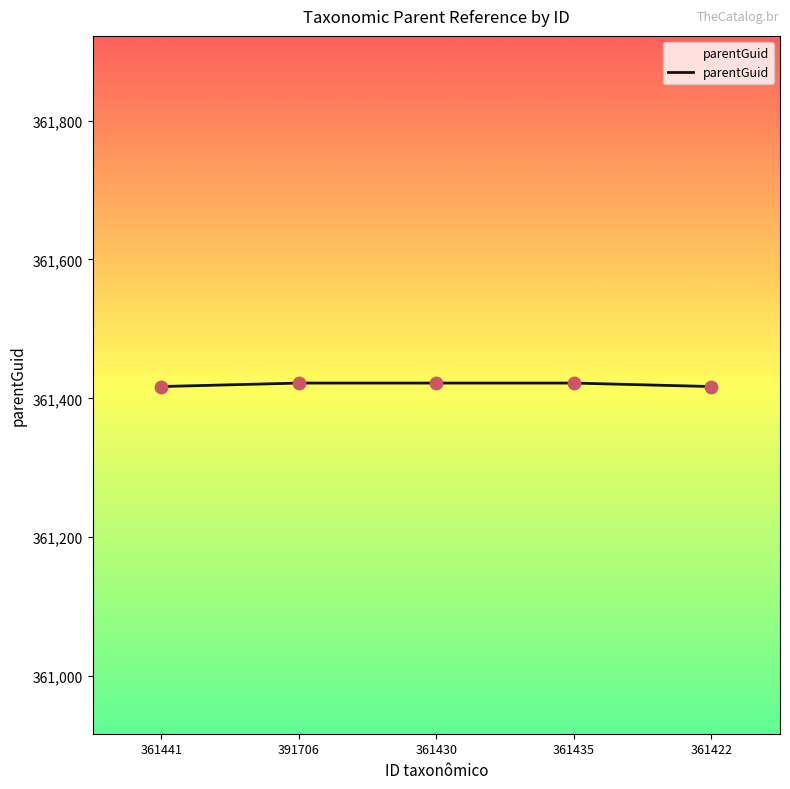

What is the change in value from 361441 to 391706?

+5